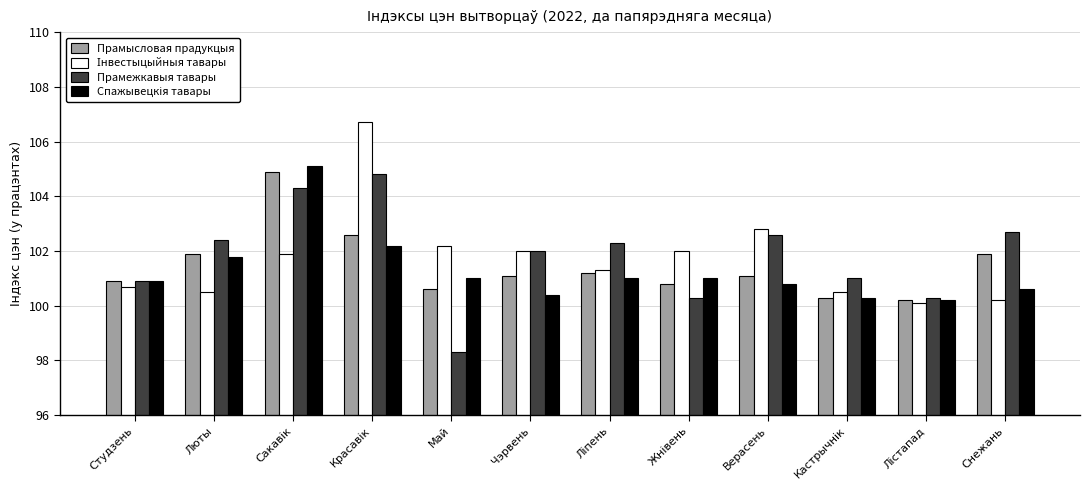

What is the difference between the maximum and minimum values in the Прамысловая прадукцыя series?

4.7